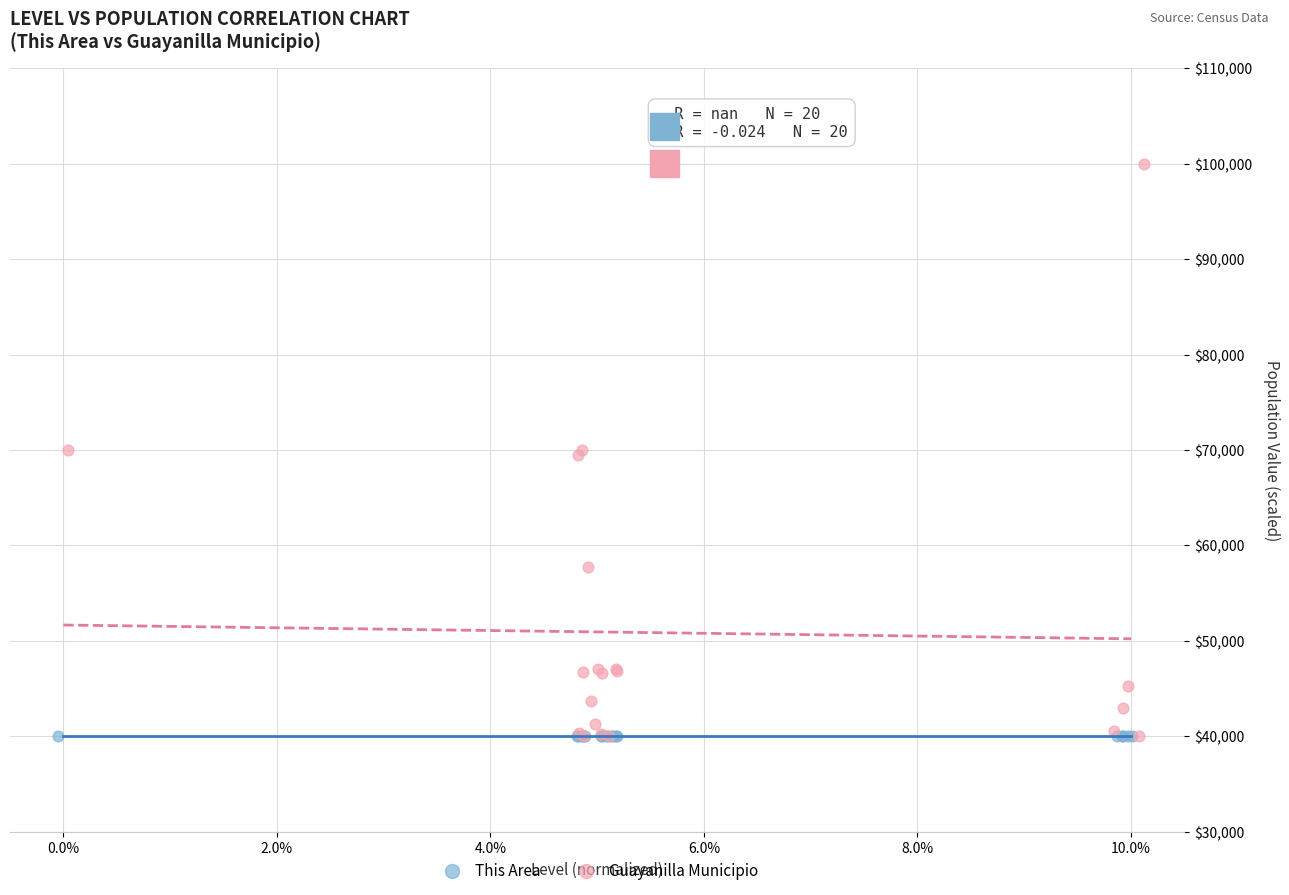

Which series contains the highest Y value?

Guayanilla Municipio